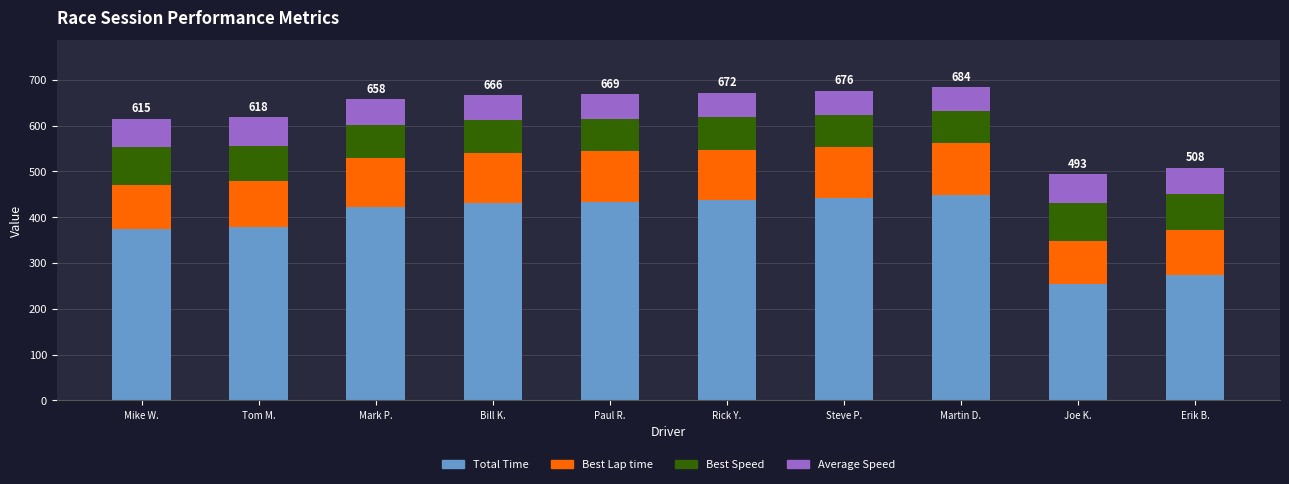

What is the total value across all series at Rick Y.?

672.1